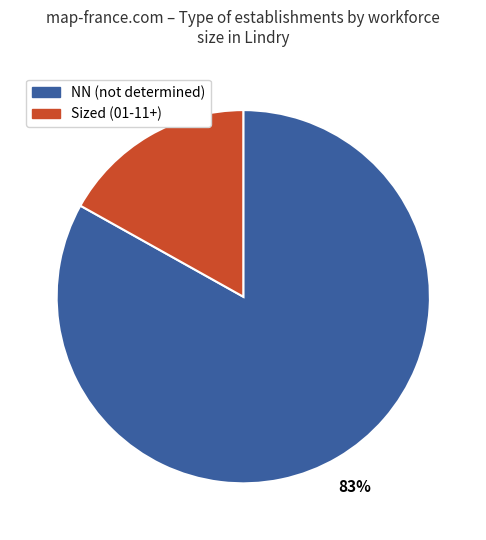

To the nearest percent, what is the difference between the largest and smallest slice percentages?

66%